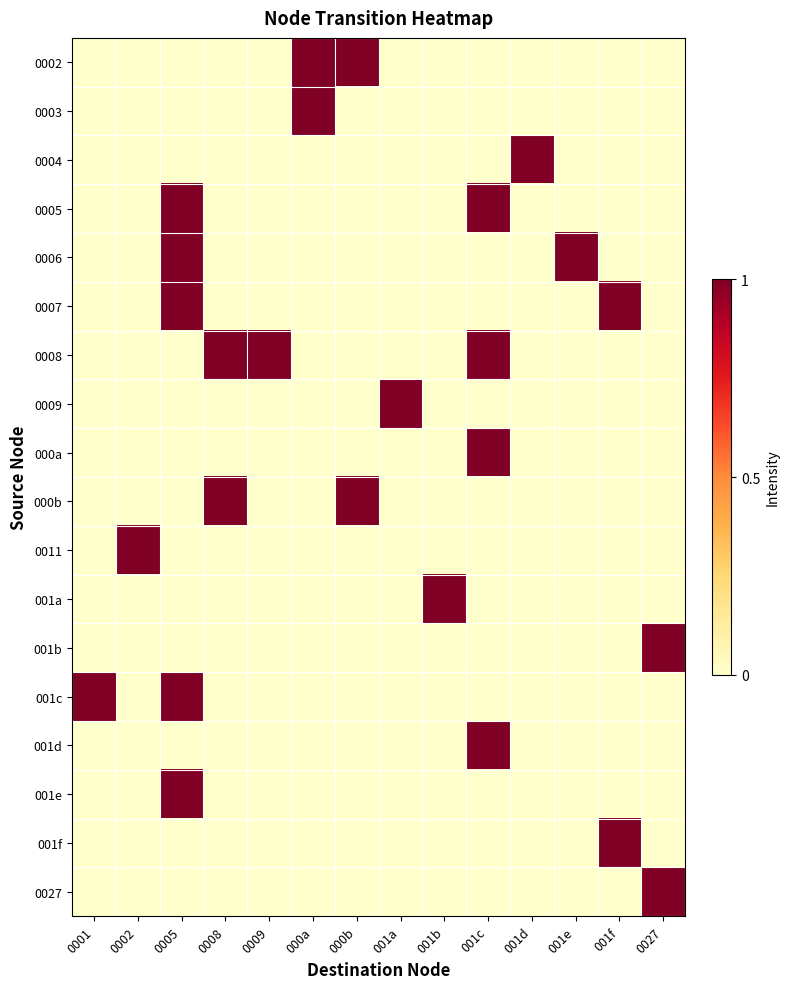

At which category is the sum across all series the highest?

0005